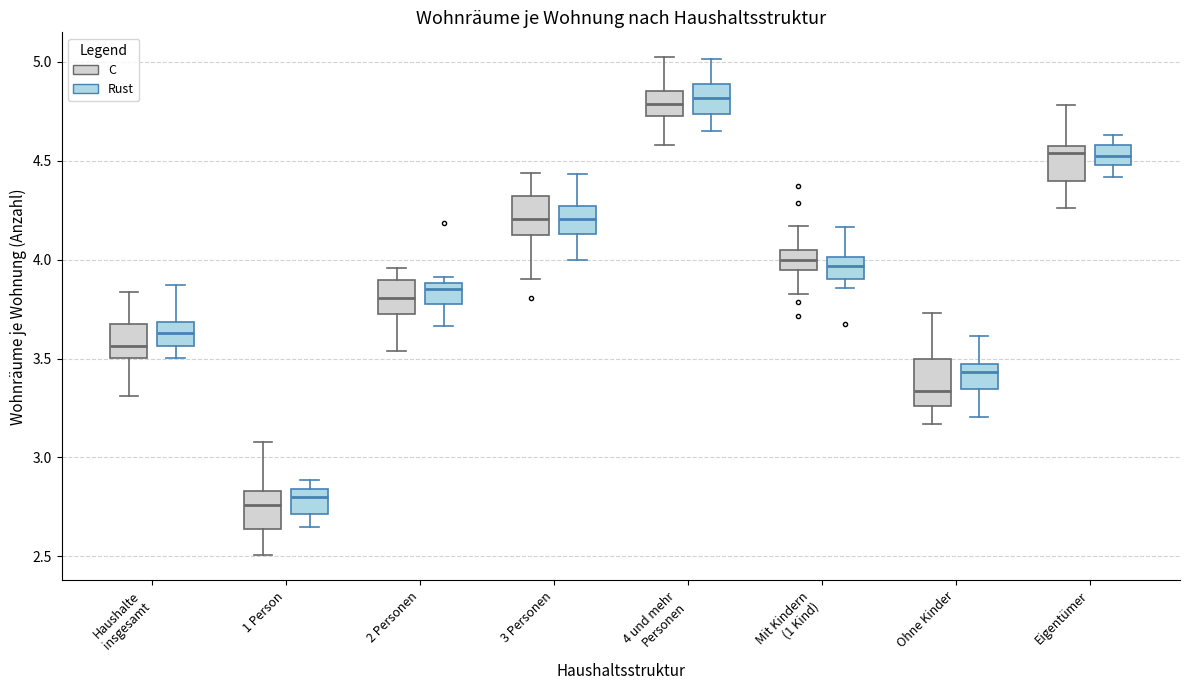

Reading left to right, read every box against the y-axis: the position of its median line, the range the box covers, and the ends of its whiskers. The values are not printed on the chart, so give them approximately, as read against the axis.

Haushalte insgesamt (C): median 3.55, box 3.50 to 3.70, whiskers 3.30 to 3.85
Haushalte insgesamt (Rust): median 3.65, box 3.55 to 3.70, whiskers 3.50 to 3.85
1 Person (C): median 2.75, box 2.65 to 2.85, whiskers 2.50 to 3.10
1 Person (Rust): median 2.80, box 2.70 to 2.85, whiskers 2.65 to 2.90
2 Personen (C): median 3.80, box 3.70 to 3.90, whiskers 3.55 to 3.95
2 Personen (Rust): median 3.85, box 3.75 to 3.90, whiskers 3.65 to 3.90 (just above the box's upper edge)
3 Personen (C): median 4.20, box 4.10 to 4.30, whiskers 3.90 to 4.45
3 Personen (Rust): median 4.20, box 4.15 to 4.25, whiskers 4.00 to 4.45
4 und mehr Personen (C): median 4.80, box 4.70 to 4.85, whiskers 4.60 to 5.00
4 und mehr Personen (Rust): median 4.80, box 4.75 to 4.90, whiskers 4.65 to 5.00
Mit Kindern (1 Kind) (C): median 4.00, box 3.95 to 4.05, whiskers 3.80 to 4.15
Mit Kindern (1 Kind) (Rust): median 3.95, box 3.90 to 4.00, whiskers 3.85 to 4.15
Ohne Kinder (C): median 3.35, box 3.25 to 3.50, whiskers 3.15 to 3.75
Ohne Kinder (Rust): median 3.45 (just below the box's upper edge), box 3.35 to 3.45, whiskers 3.20 to 3.60
Eigentümer (C): median 4.55 (just below the box's upper edge), box 4.40 to 4.55, whiskers 4.25 to 4.80
Eigentümer (Rust): median 4.50 (inside the box), box 4.50 to 4.60, whiskers 4.40 to 4.65